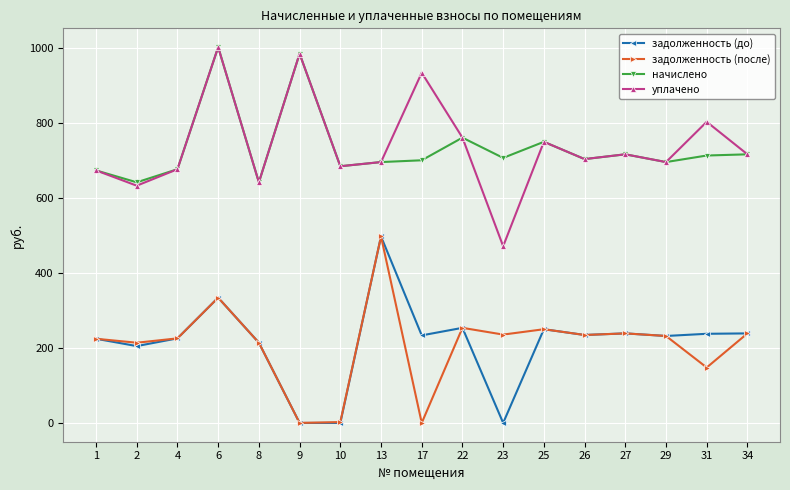

True or false: задолженность (до) and уплачено cross at least once.

False